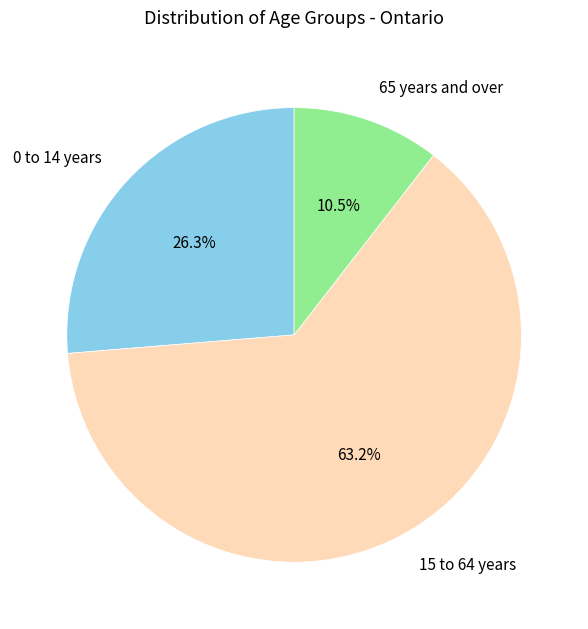

Do 0 to 14 years and 15 to 64 years together represent more than half of the pie?

Yes